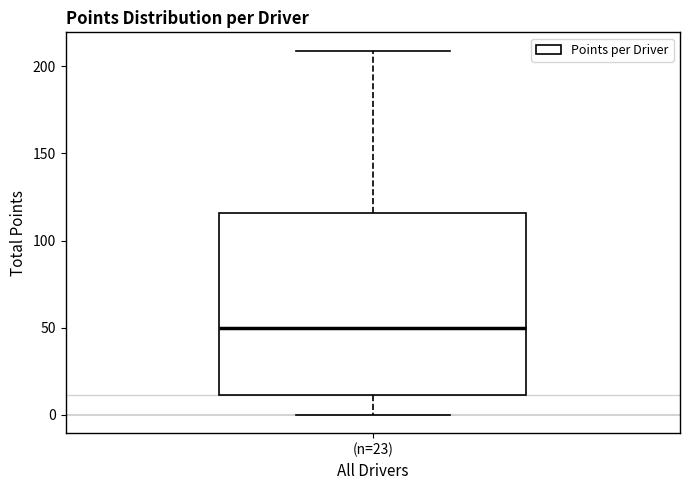

Where does the lower whisker of the box for (n=23) end on the y-axis? The values are not printed on the chart, so give them approximately, as read against the axis.

0